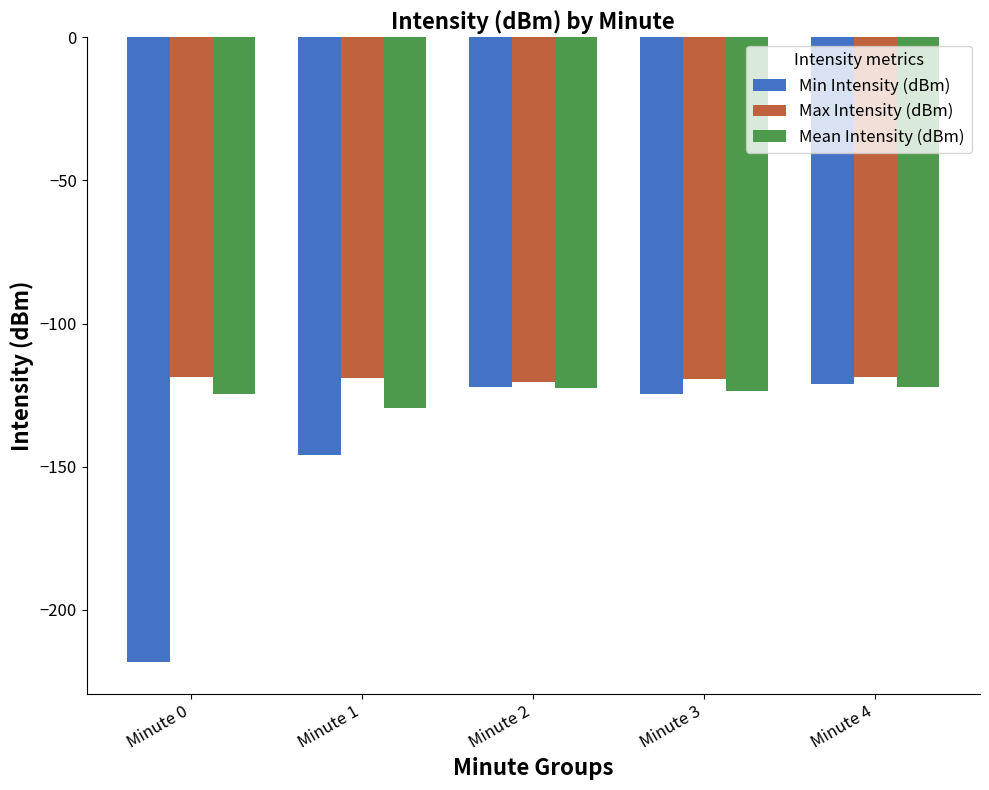

What is the sum of all Min Intensity (dBm) values?

-732.0